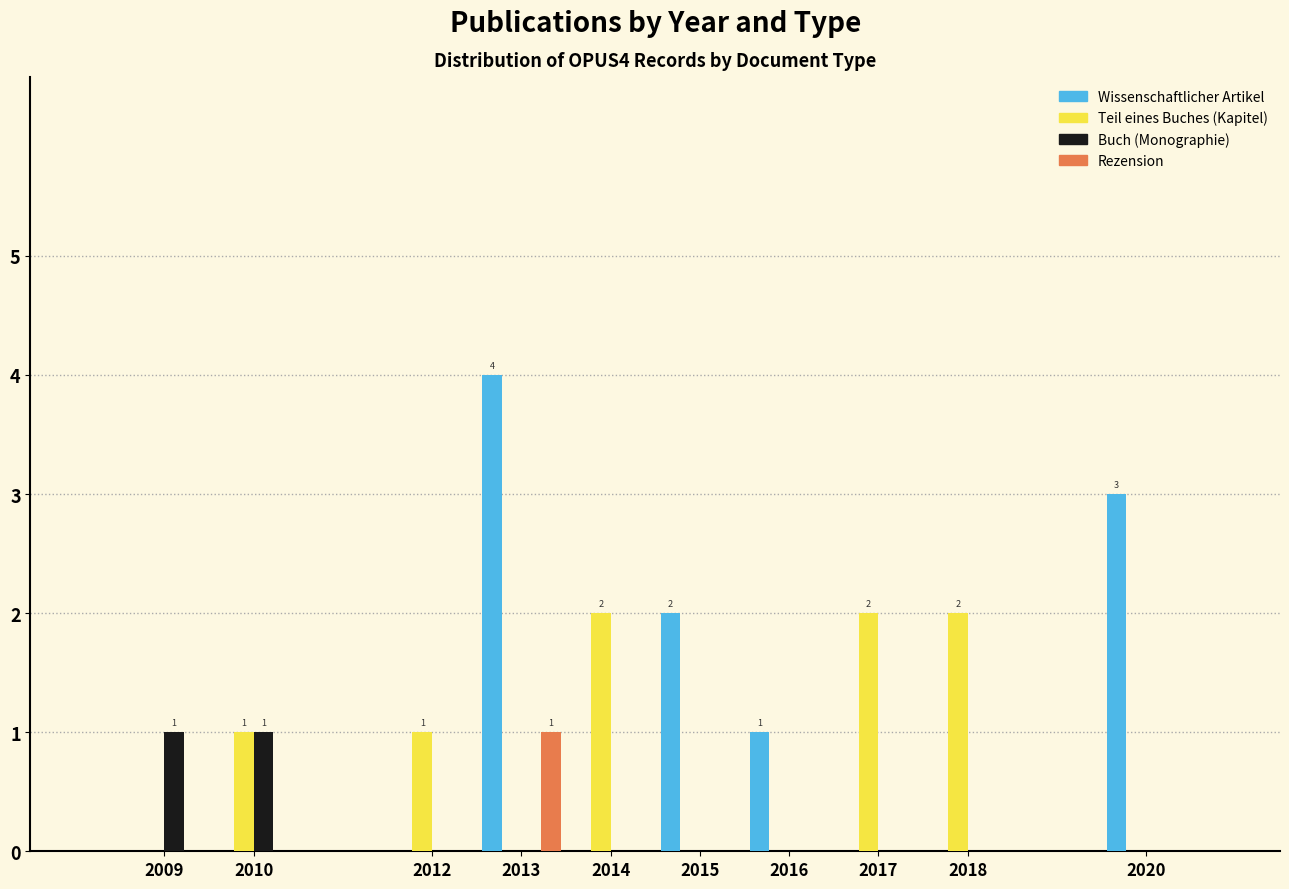

Which label corresponds to the largest value in the chart?

2013